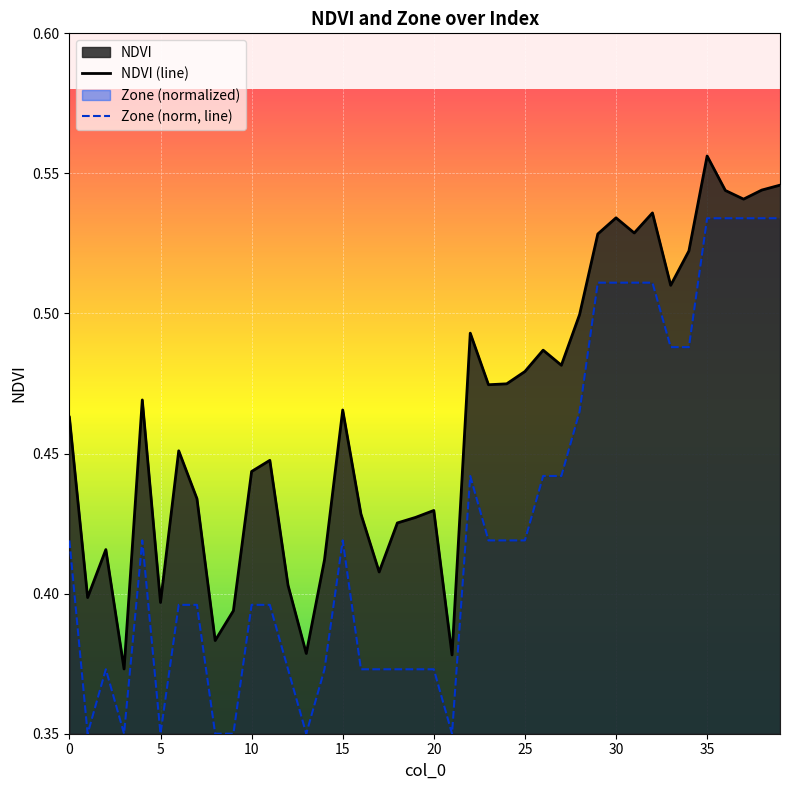

Which label corresponds to the largest value in the chart?

35